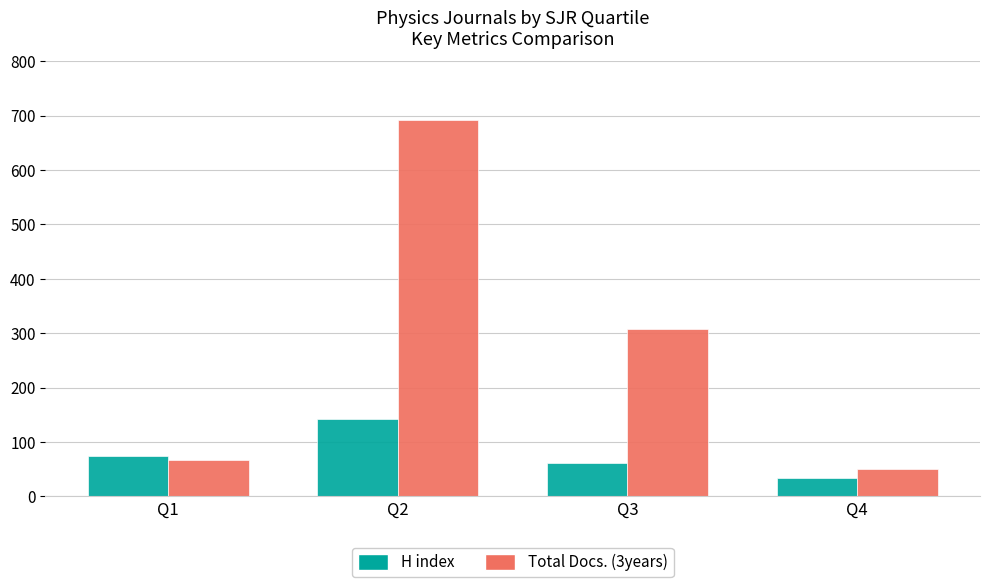

What is the difference between the H index values at Q4 and Q3?

28